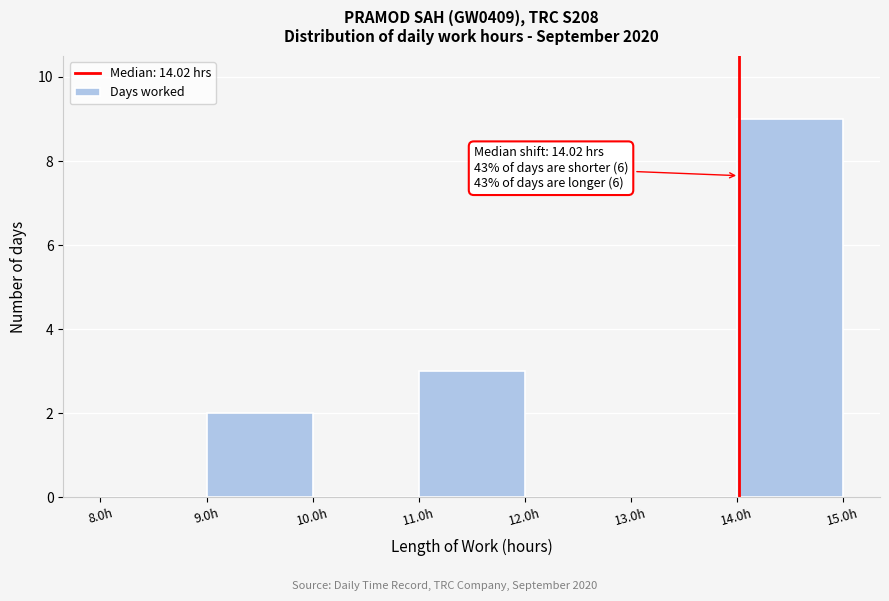

Over which range of the x-axis is the bar tallest?

14 to 15